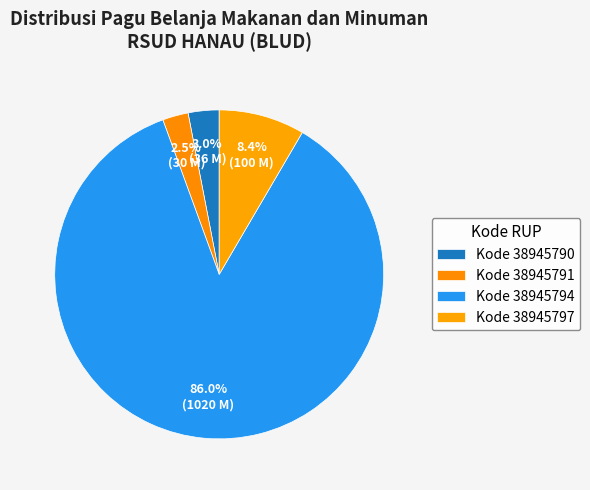

How many slices are in this pie chart?

4